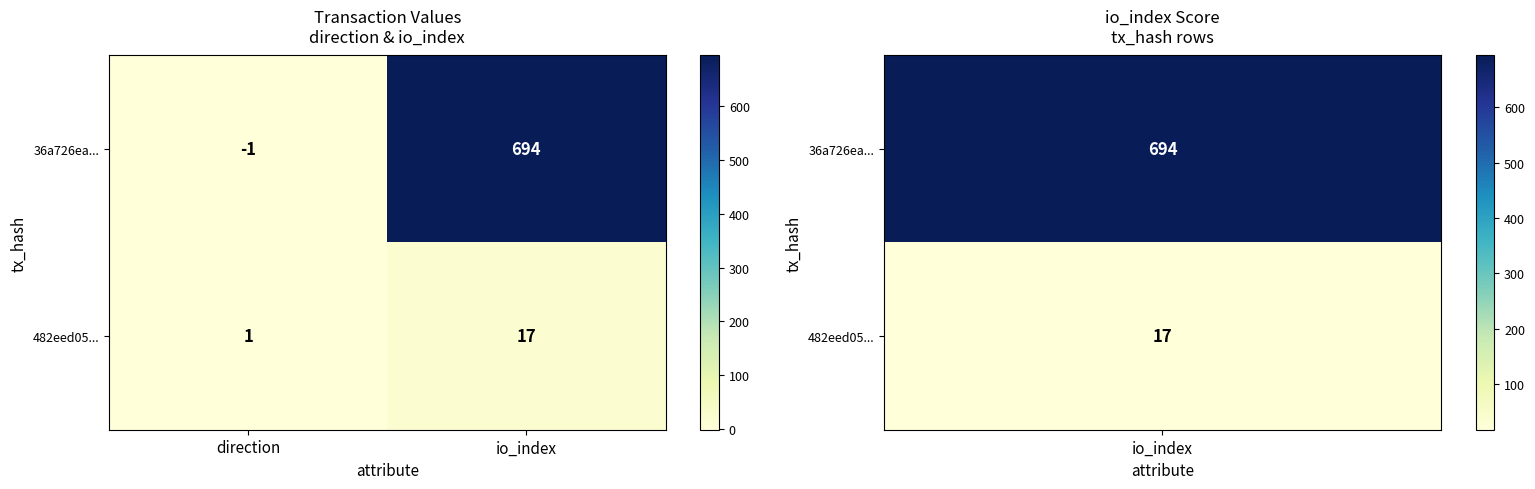

Is it true that 482eed05... equals 24 at io_index?

False